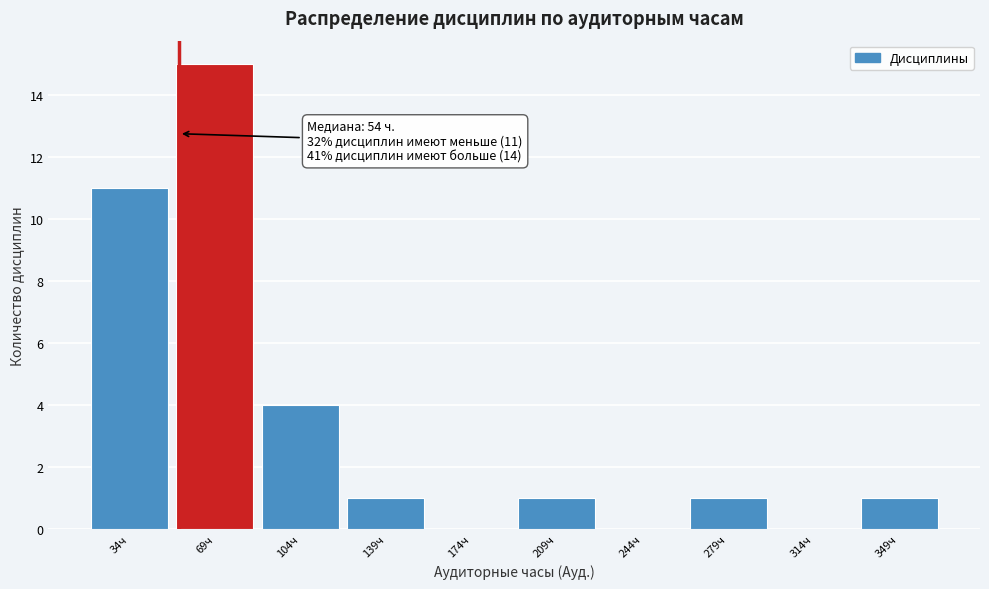

Over which range of the x-axis is the bar tallest?

50 to 85